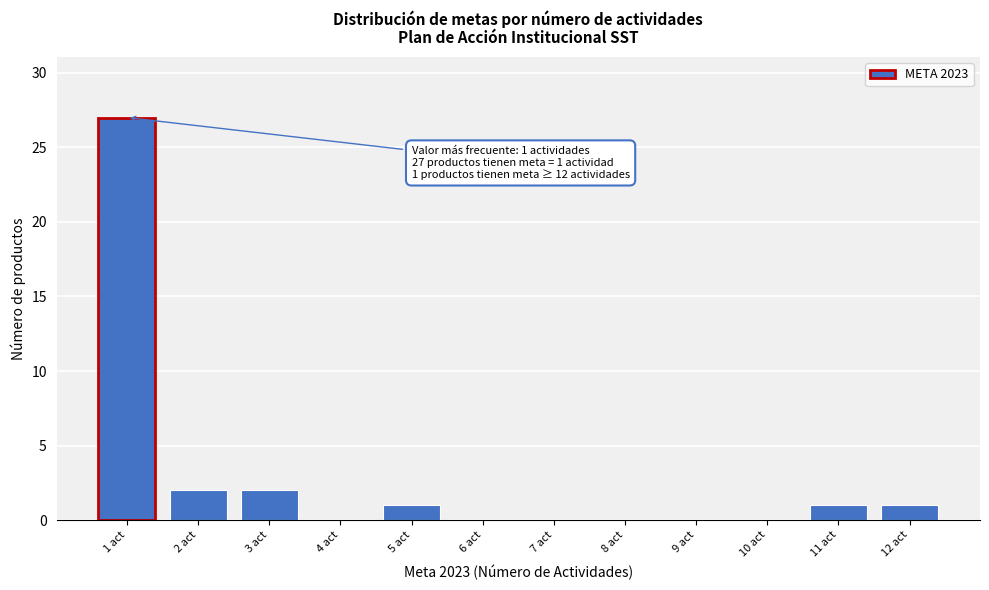

Reading left to right, extract all data points from this chart.

1 act=27	2 act=2	3 act=2	4 act=0	5 act=1	6 act=0	7 act=0	8 act=0	9 act=0	10 act=0	11 act=1	12 act=1